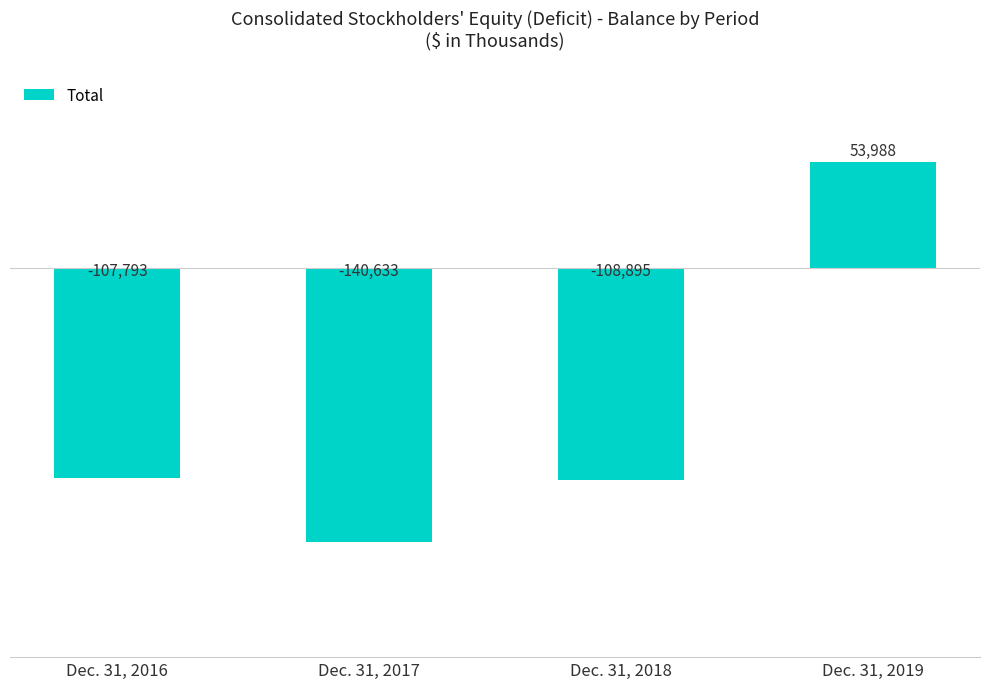

What is the difference between the second highest and minimum values?

32840